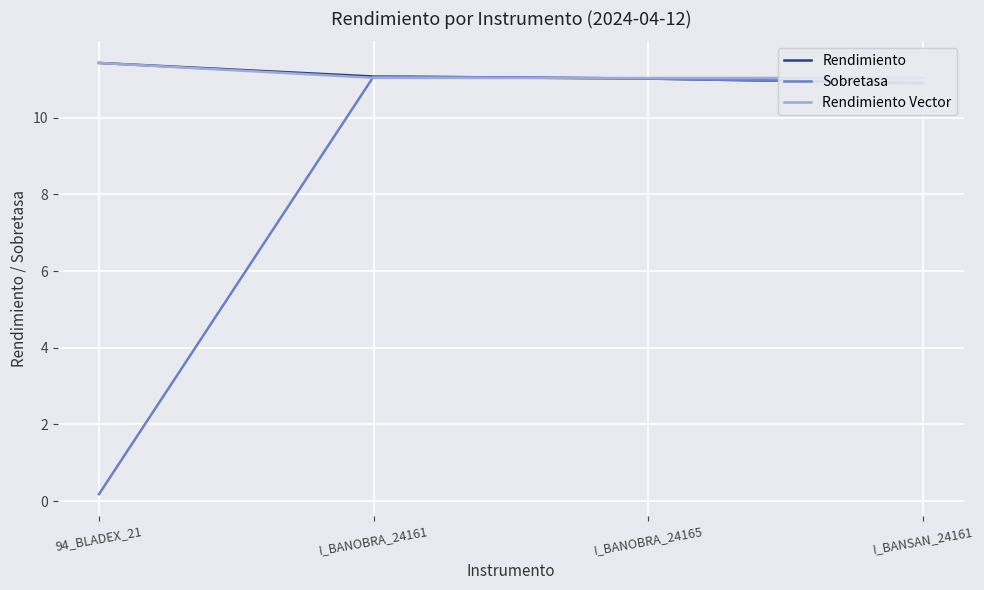

Is it true that Rendimiento Vector equals 2.4 at I_BANOBRA_24165?

False